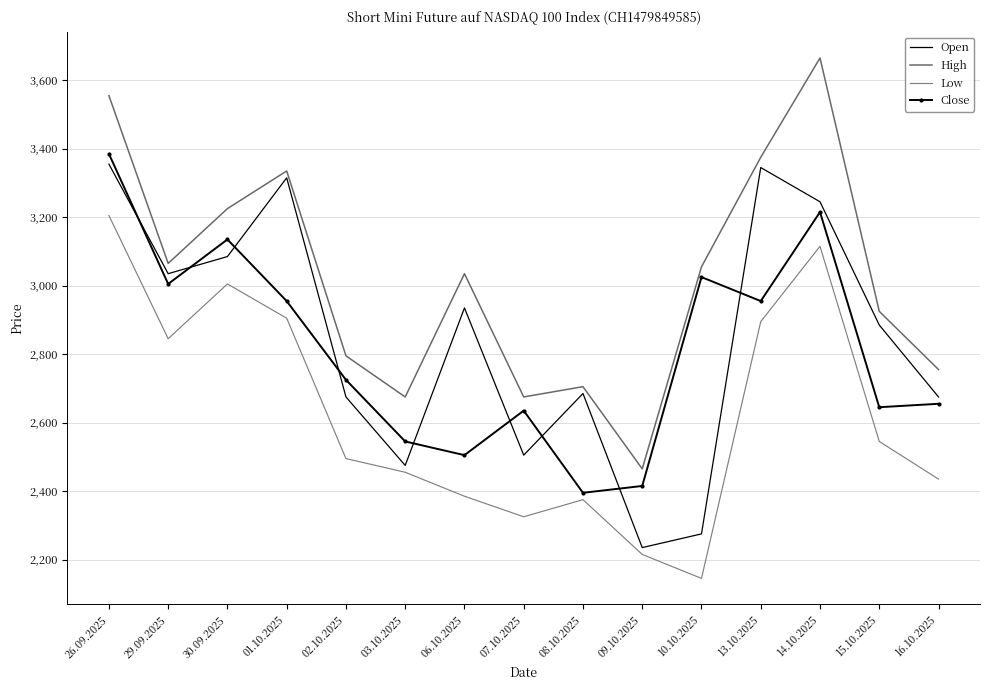

How many lines are shown in the chart?

4